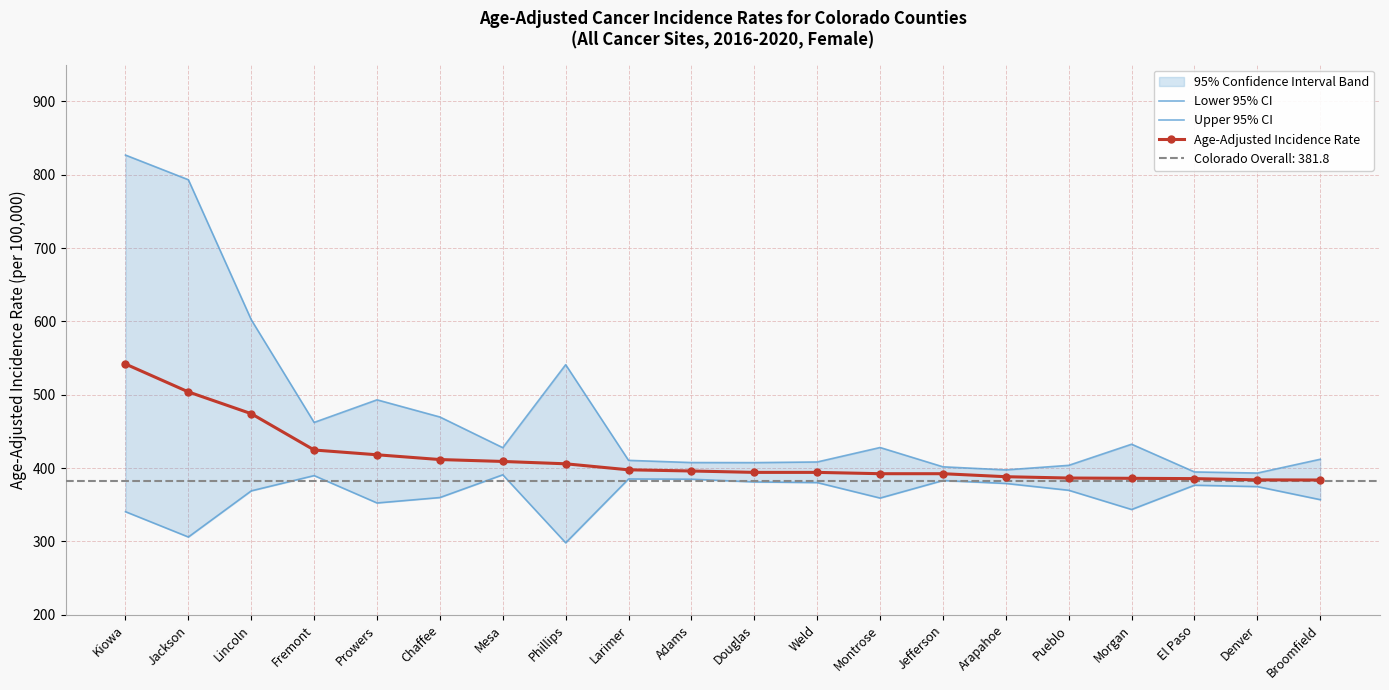

Is this an area chart (filled region under the line)?

No